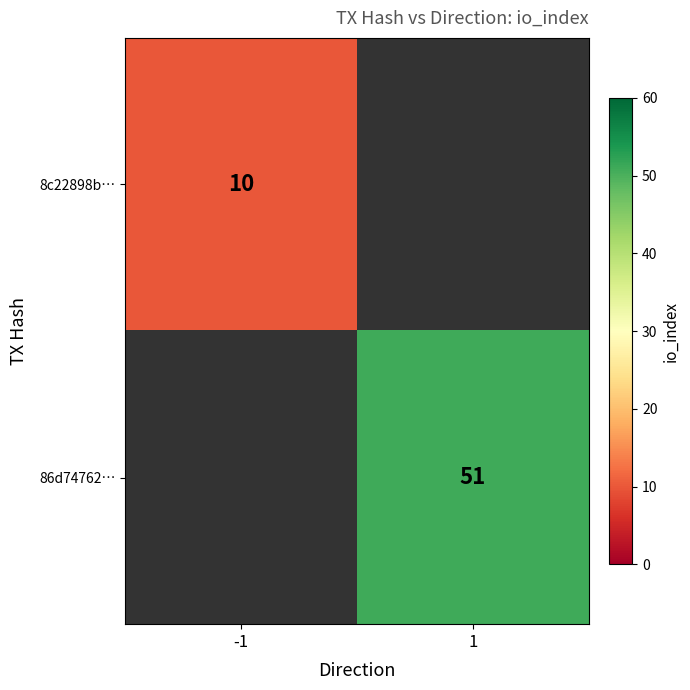

The 86d74762… series shows 51 at 1. True or false?

True